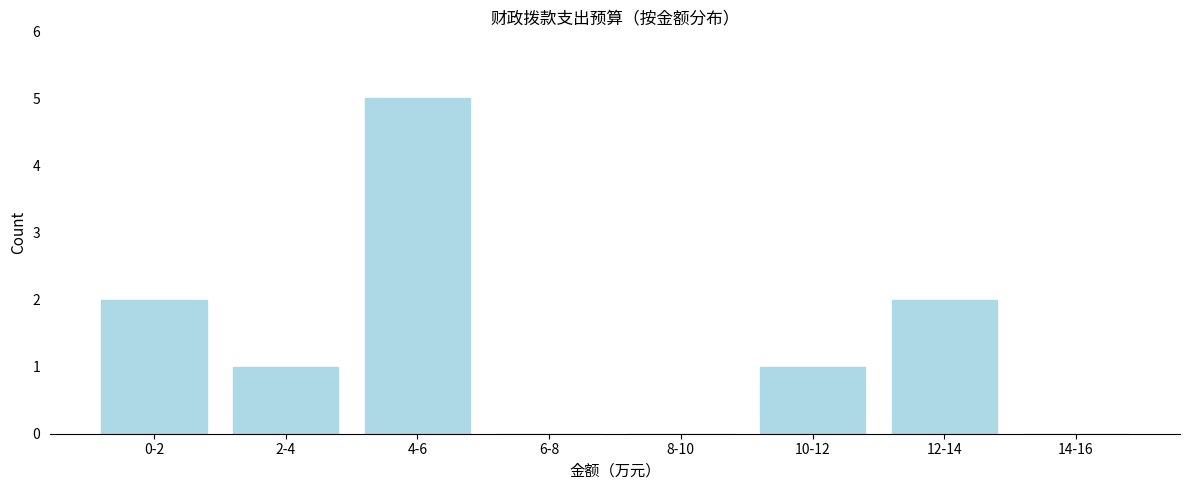

Reading left to right, list all the values displayed in this chart.

0-2=2	2-4=1	4-6=5	6-8=0	8-10=0	10-12=1	12-14=2	14-16=0